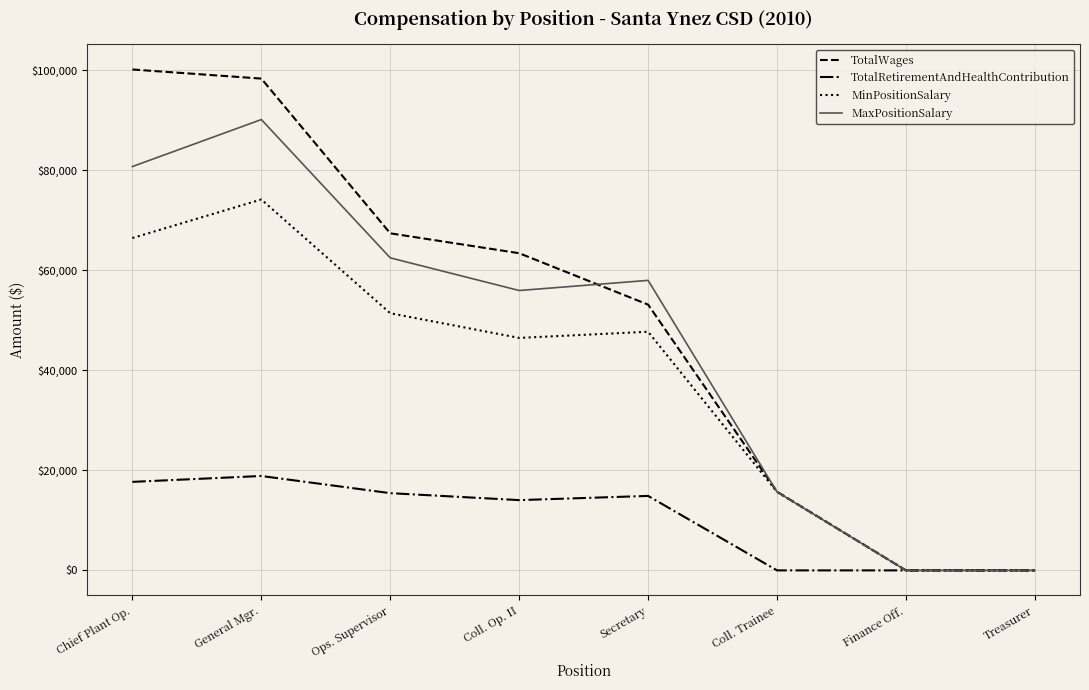

Rank the series at General Mgr. from highest to lowest value.

TotalWages, MaxPositionSalary, MinPositionSalary, TotalRetirementAndHealthContribution